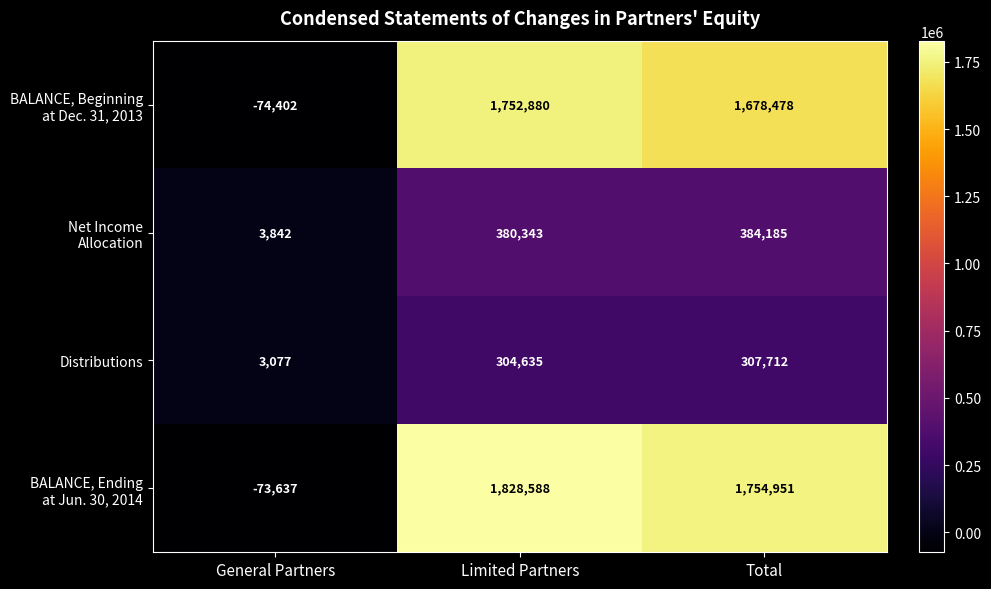

Count the number of categories in the chart.

3